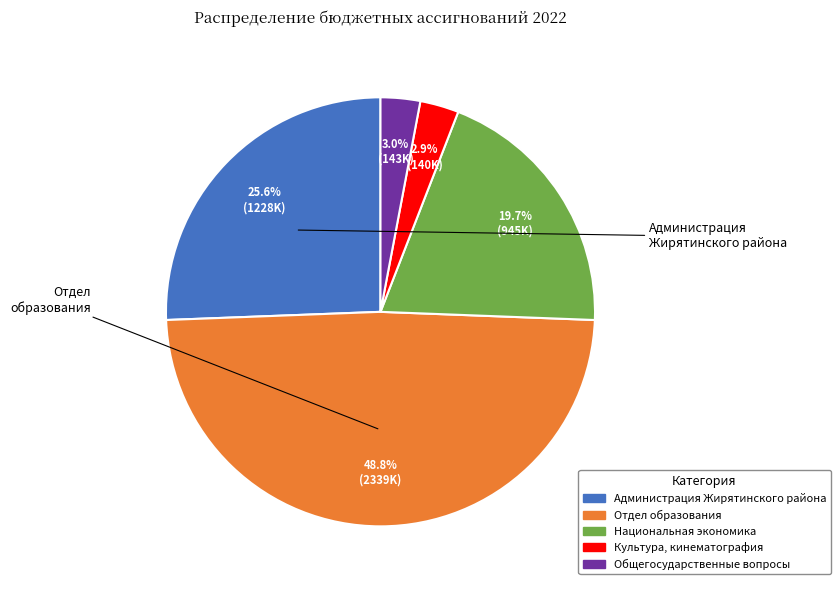

Rank the categories by value from highest to lowest.

Отдел образования, Администрация Жирятинского района, Национальная экономика, Общегосударственные вопросы, Культура, кинематография